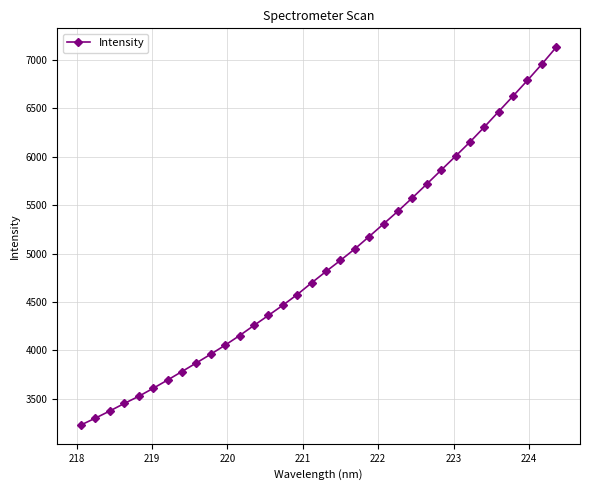

What is the difference between the maximum and second lowest values?

3831.2